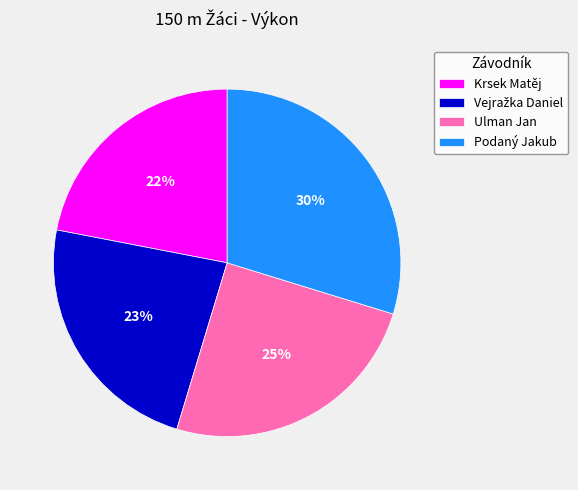

Combined, do Krsek Matěj and Ulman Jan account for over 50%?

No